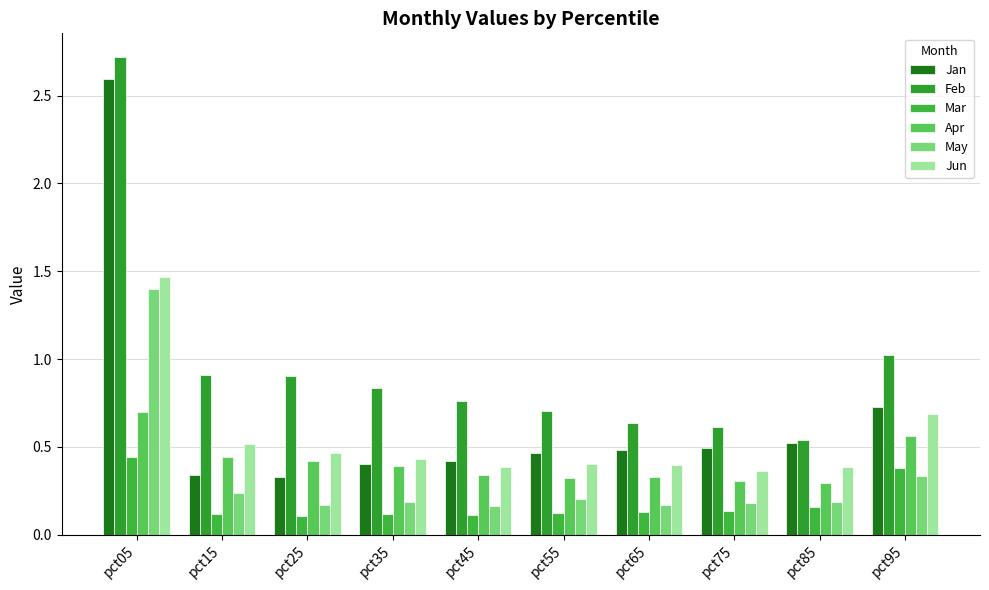

Count the number of data series in this chart.

6